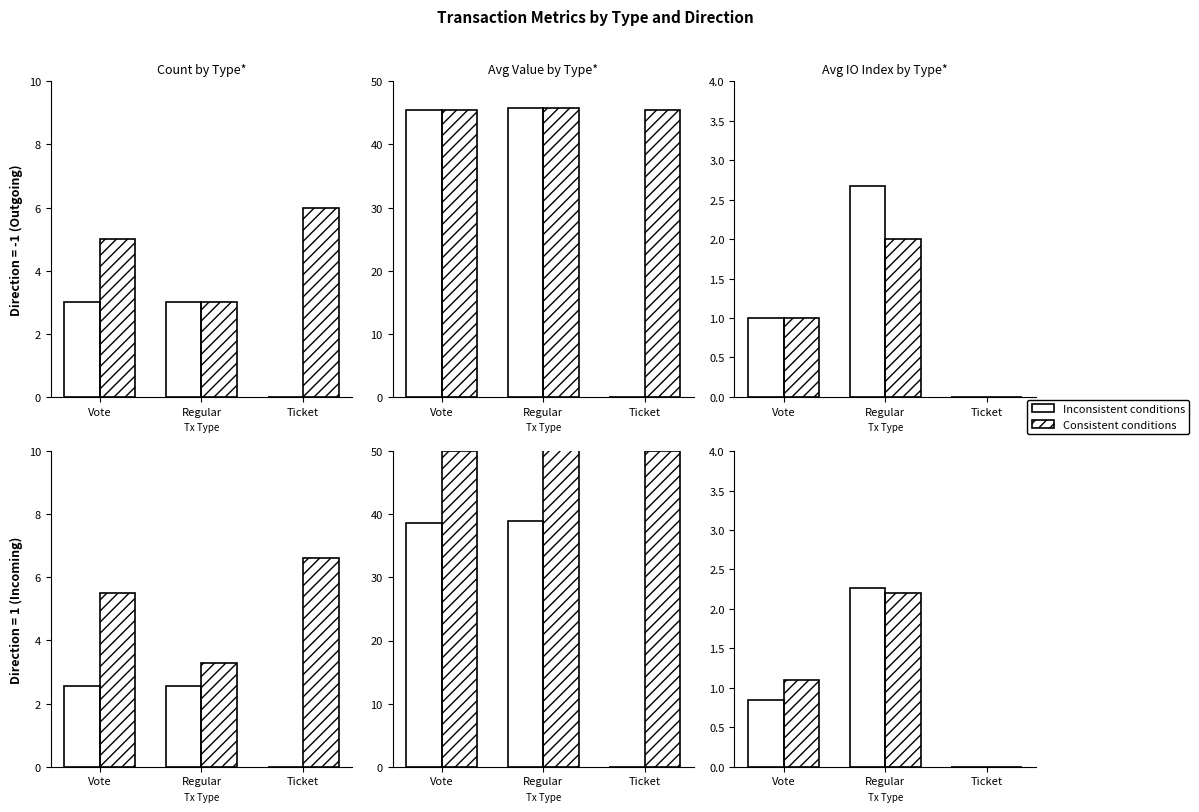

What is the label of the 3rd bar from the right?

Vote